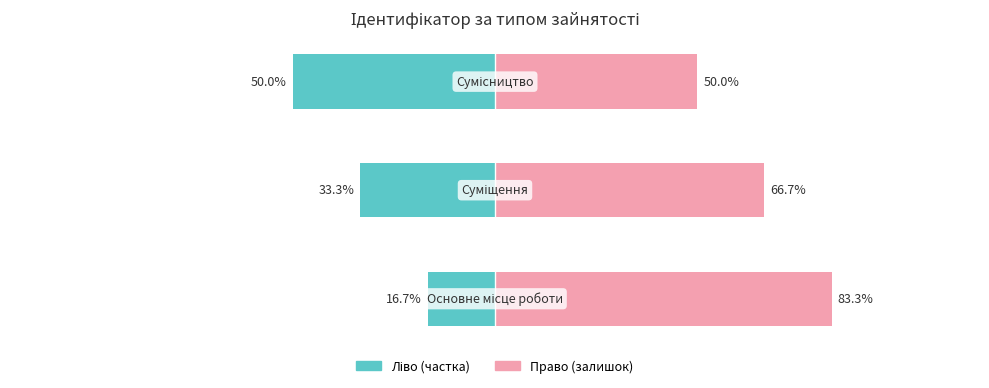

Rank the series at 1 from lowest to highest value.

Ідентифікатор (ліво), Ідентифікатор (право)